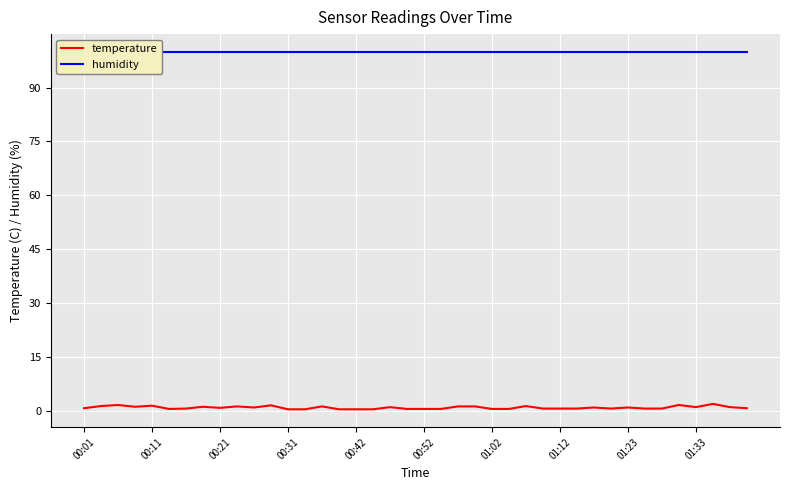

How many lines are shown in the chart?

2